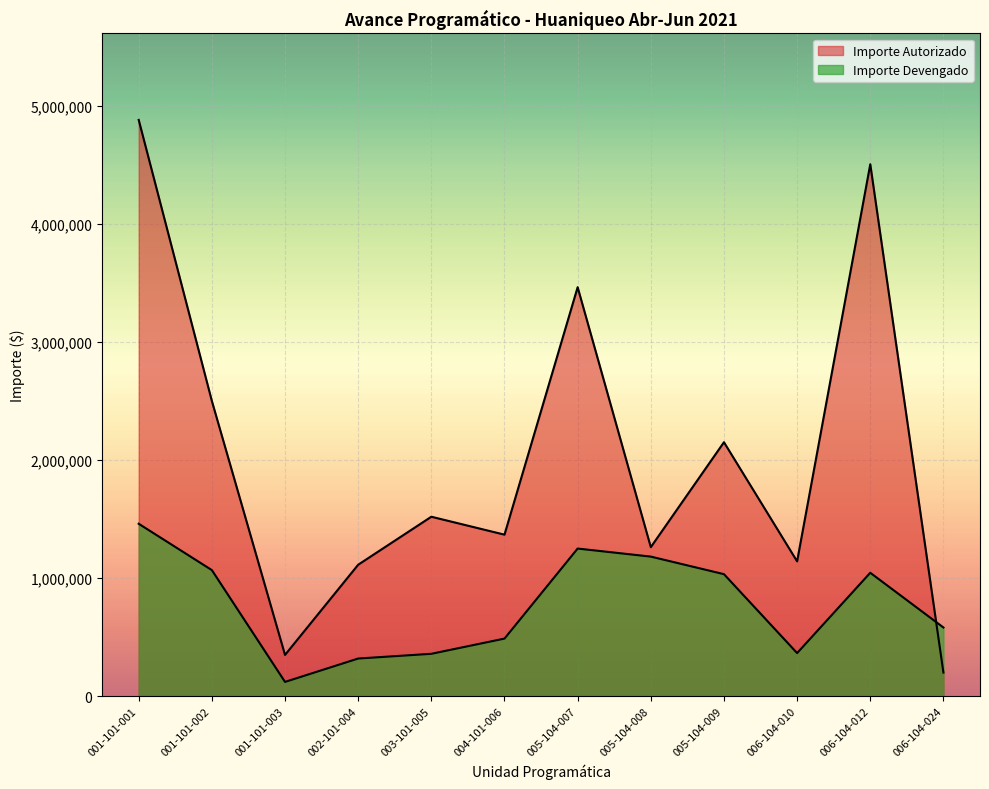

Where is Importe Autorizado nearest to the value 2540379?

001-101-002